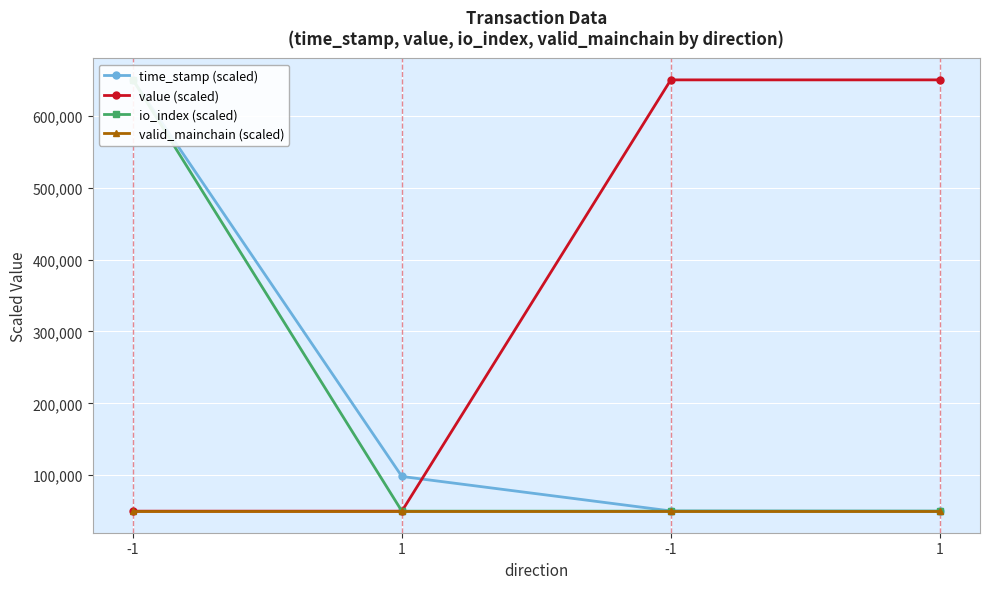

Reading left to right, what are all the values shown in this chart?

time_stamp (scaled): -1=650000.0	1=98272.6	-1=50286.4	1=50000.0
value (scaled): -1=50000.0	1=50000.0	-1=650000.0	1=650000.0
io_index (scaled): -1=650000.0	1=50000.0	-1=50000.0	1=50000.0
valid_mainchain (scaled): -1=50000.0	1=50000.0	-1=50000.0	1=50000.0